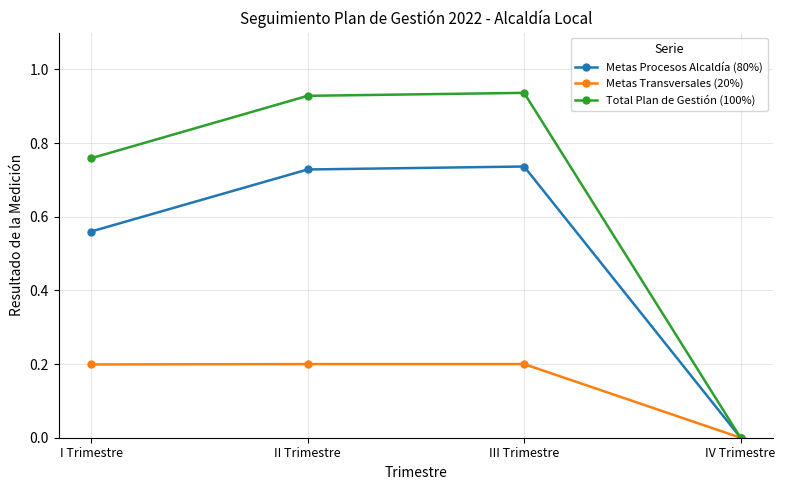

At II Trimestre, list the series in order from smallest to largest.

Metas Transversales (20%), Metas Procesos Alcaldía (80%), Total Plan de Gestión (100%)